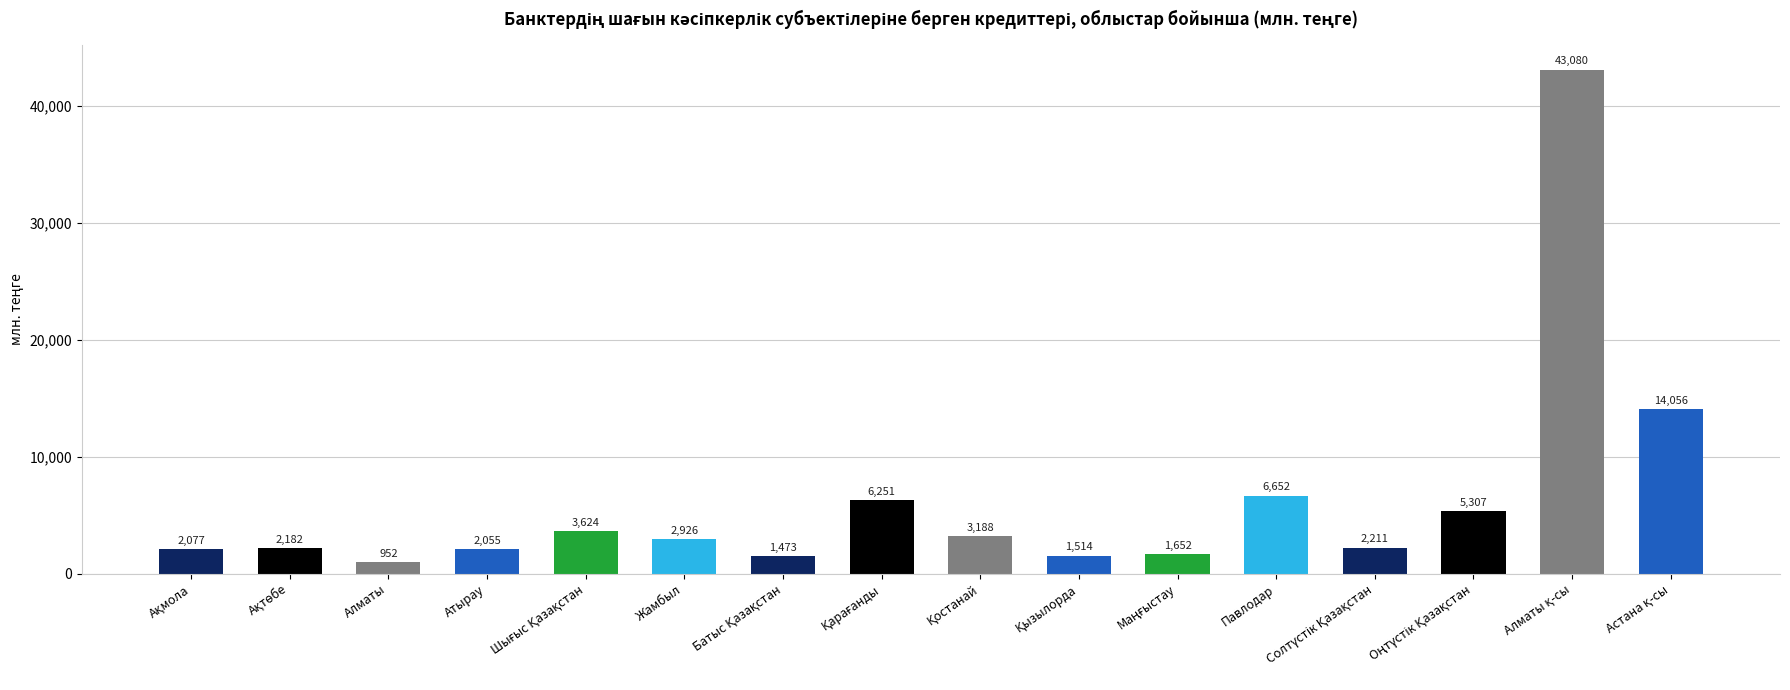

What position from the right is Атырау?

13